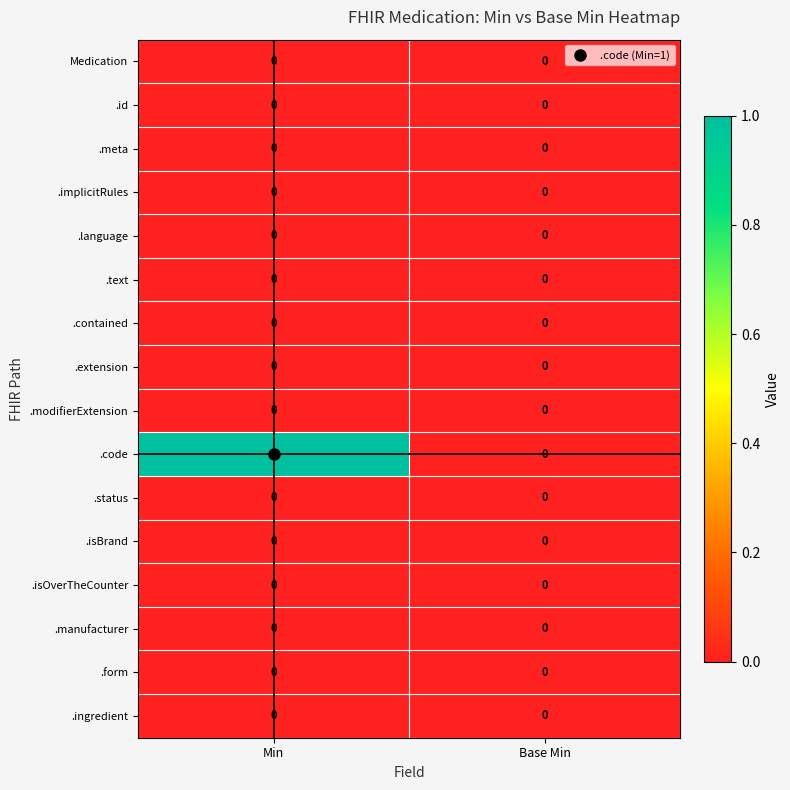

At which category is the sum across all series the highest?

Min